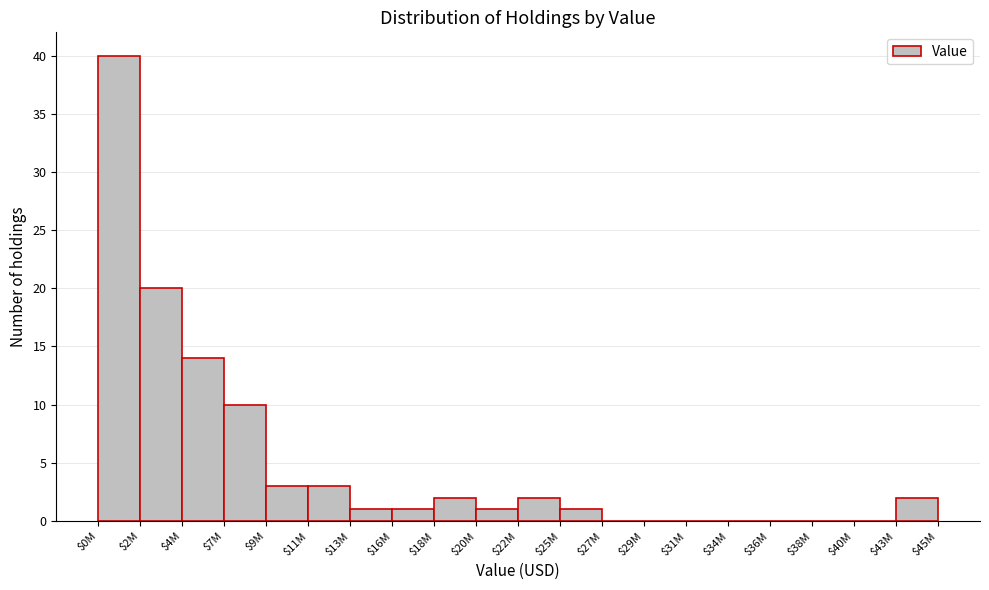

Which category has the highest value across all series?

$0M